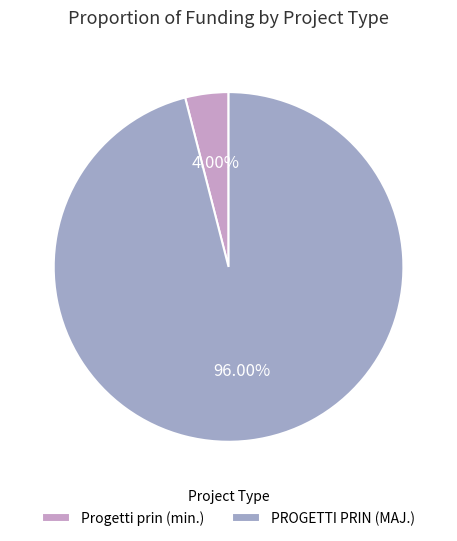

Approximately how many times larger is the value at PROGETTI PRIN (MAJ.) compared to Progetti prin (min.)?

24.0